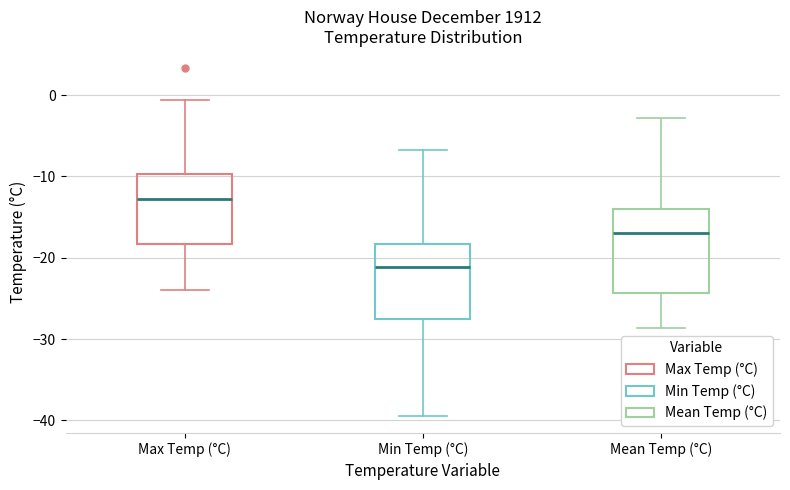

Which box's median line is the lowest?

Min Temp (°C)